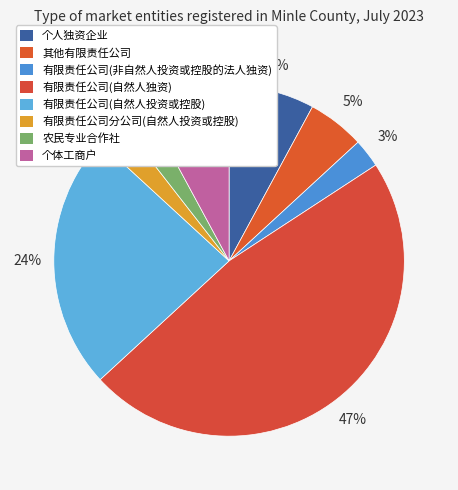

How many slices are in this pie chart?

8